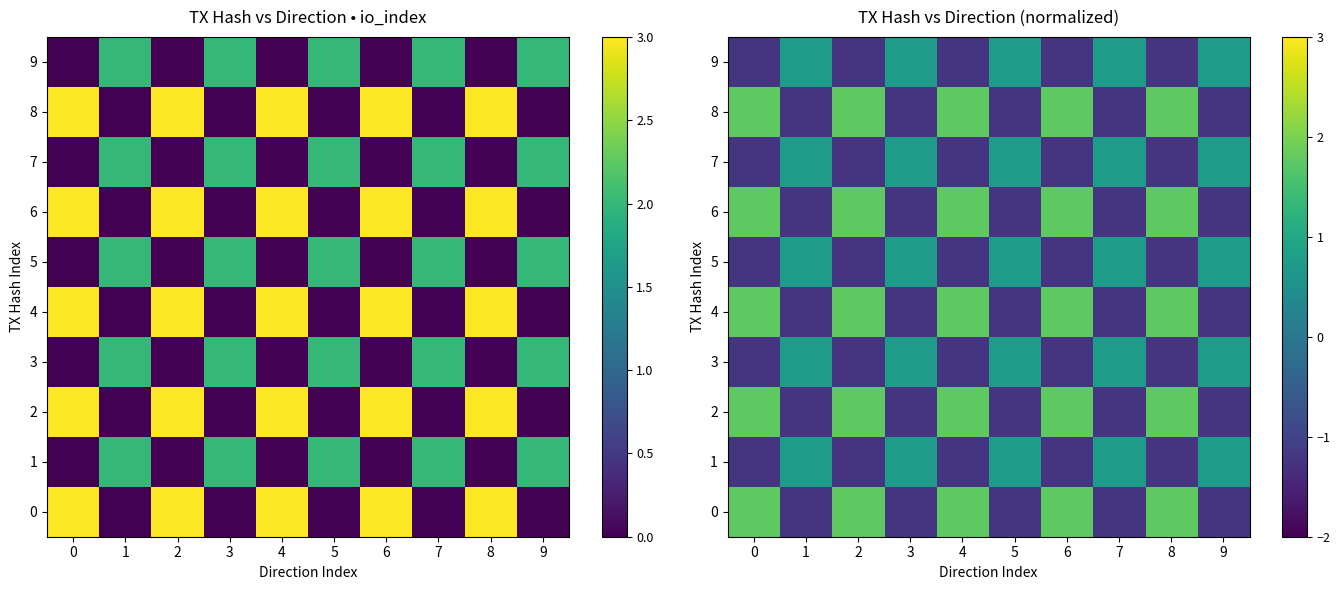

What is the difference between the maximum and minimum values in the 3 series?

2.0